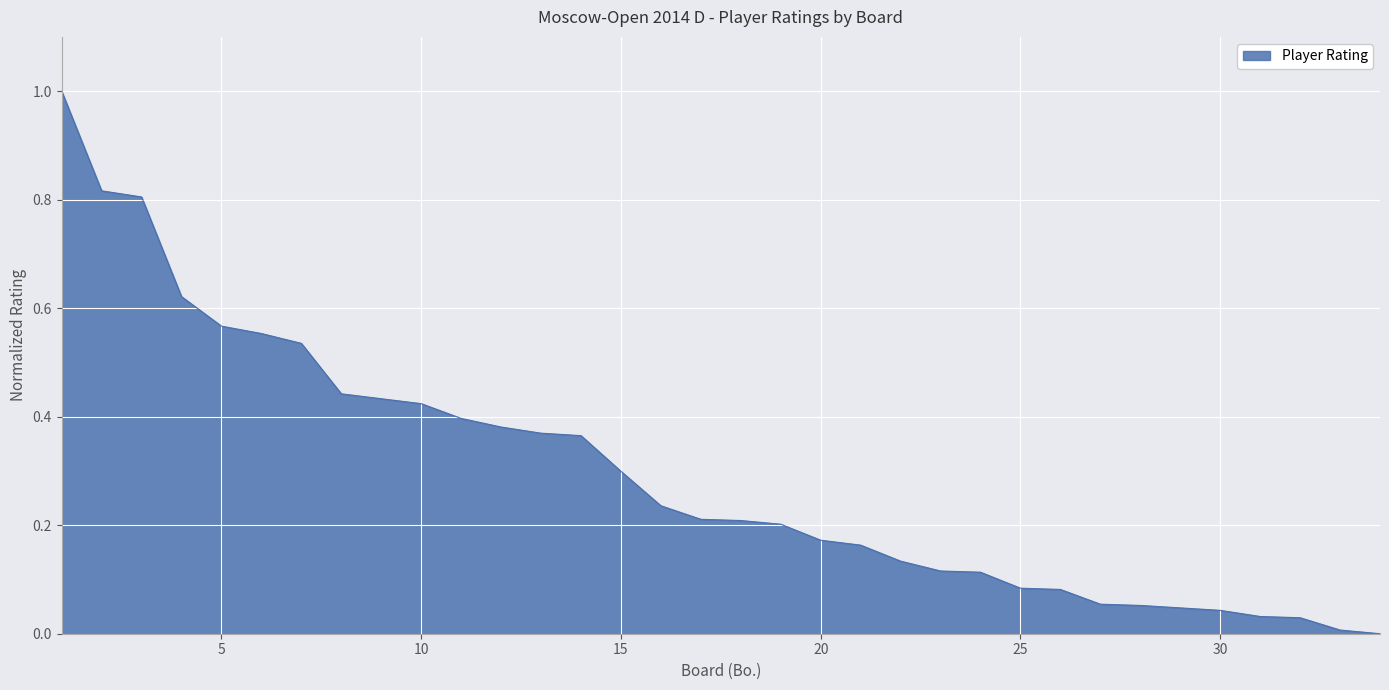

What is the greatest value displayed?

1.0